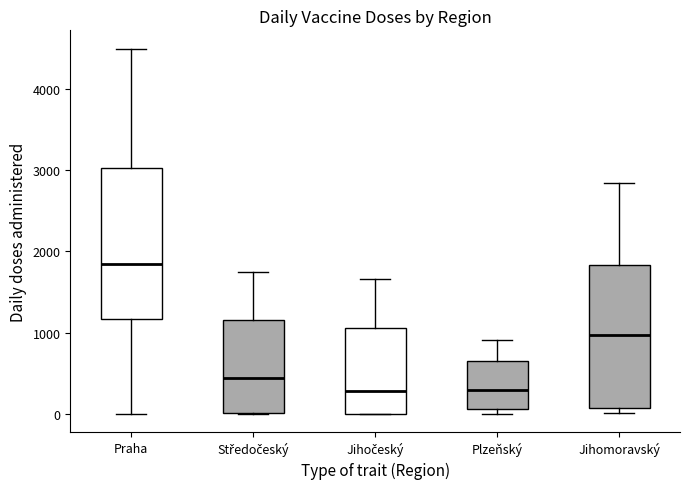

Comparing the boxes themselves (not the whiskers), which one is the tallest?

Praha